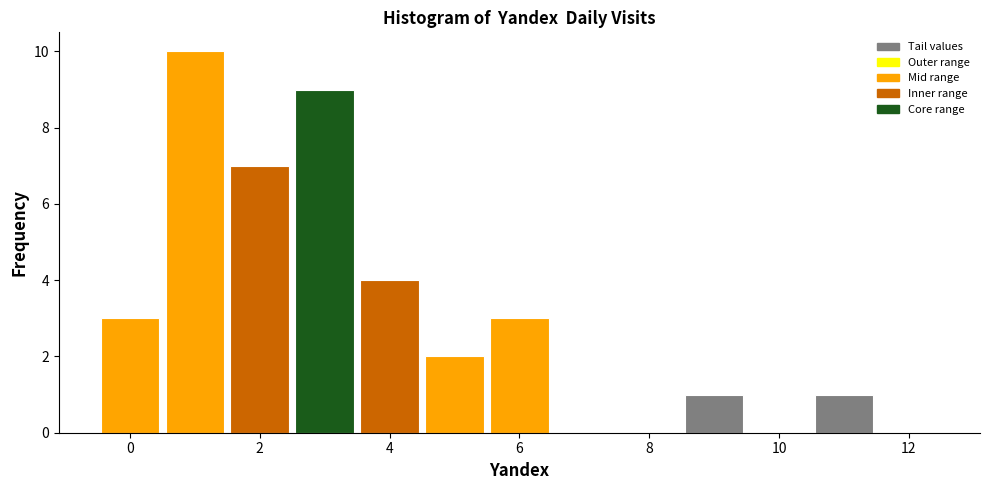

Reading left to right, transcribe this chart: for each bar, give the range it covers on the x-axis and its height. Neither the bar edges nor the heights are printed on the chart, so give them approximately, as read against the axes.

-0.5 to 0.5: 3
0.5 to 1.5: 10
1.5 to 2.5: 7
2.5 to 3.5: 9
3.5 to 4.5: 4
4.5 to 5.5: 2
5.5 to 6.5: 3
6.5 to 7.5: 0
7.5 to 8.5: 0
8.5 to 9.5: 1
9.5 to 10.5: 0
10.5 to 11.5: 1
11.5 to 12.5: 0